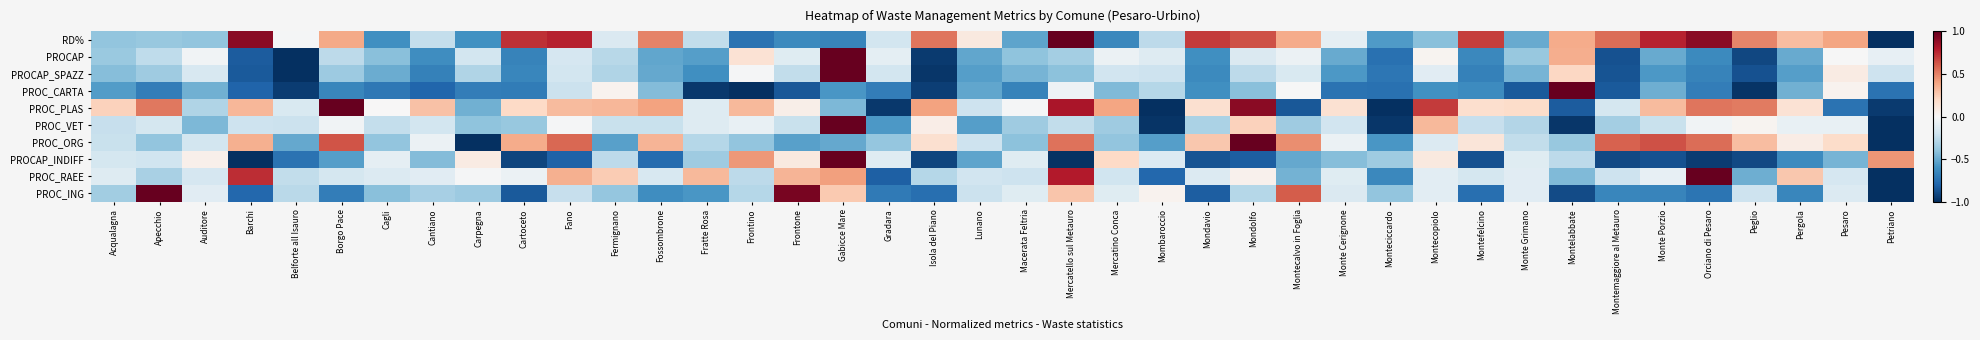

What is the smallest value displayed?

-1.0